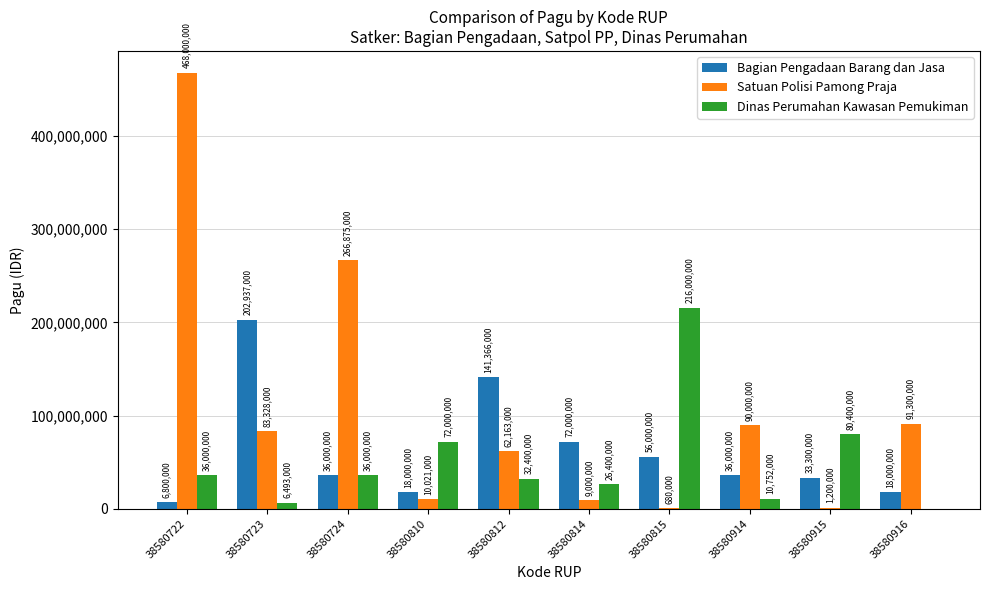

Are the bars horizontal?

No